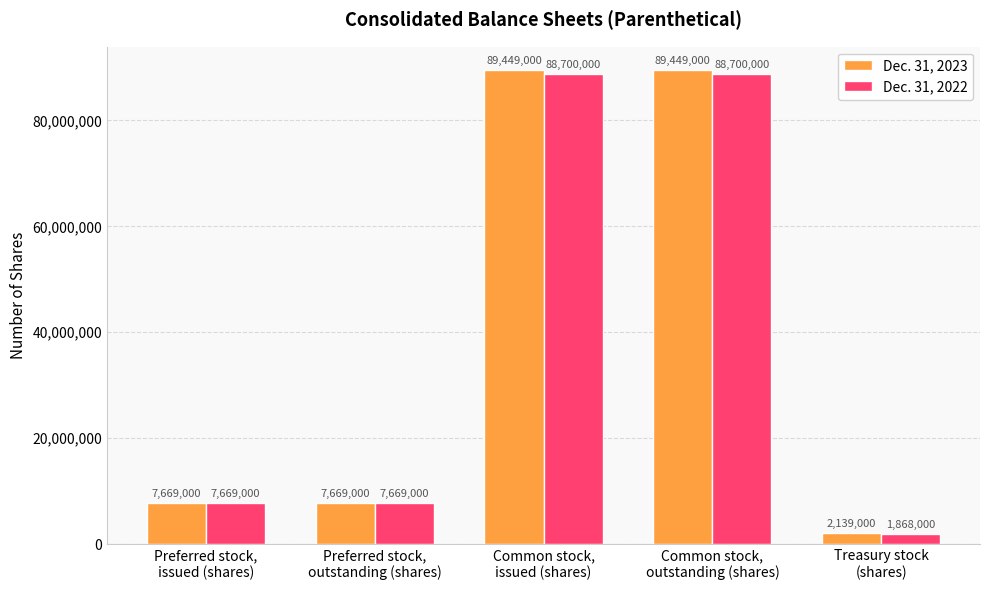

What is the label of the 5th bar from the right?

Preferred stock,
issued (shares)